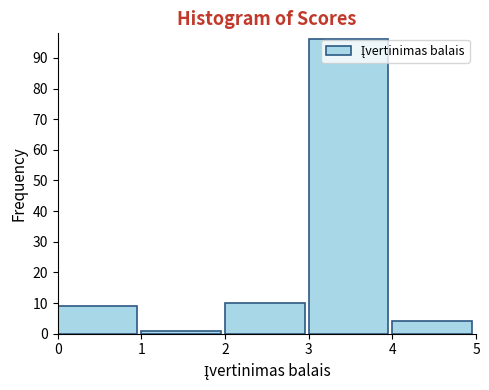

Reading left to right, transcribe this chart: for each bar, give the range it covers on the x-axis and its height. The values are not printed on the chart, so give them approximately, as read against the axis.

0 to 1: 9
1 to 2: 1
2 to 3: 10
3 to 4: 96
4 to 5: 4